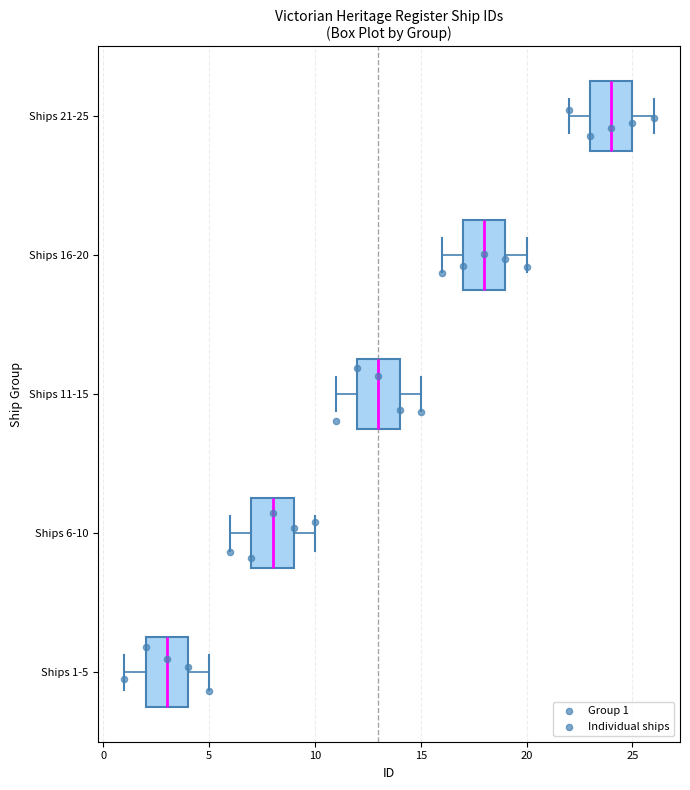

Reading bottom to top, transcribe this box plot: for each box, give where its median line is, the range the box spans, and where its two whiskers end, as read against the x-axis. The values are not printed on the chart, so give them approximately, as read against the axis.

Ships 1-5: median 3, box 2 to 4, whiskers 1 to 5
Ships 6-10: median 8, box 7 to 9, whiskers 6 to 10
Ships 11-15: median 13, box 12 to 14, whiskers 11 to 15
Ships 16-20: median 18, box 17 to 19, whiskers 16 to 20
Ships 21-25: median 24, box 23 to 25, whiskers 22 to 26